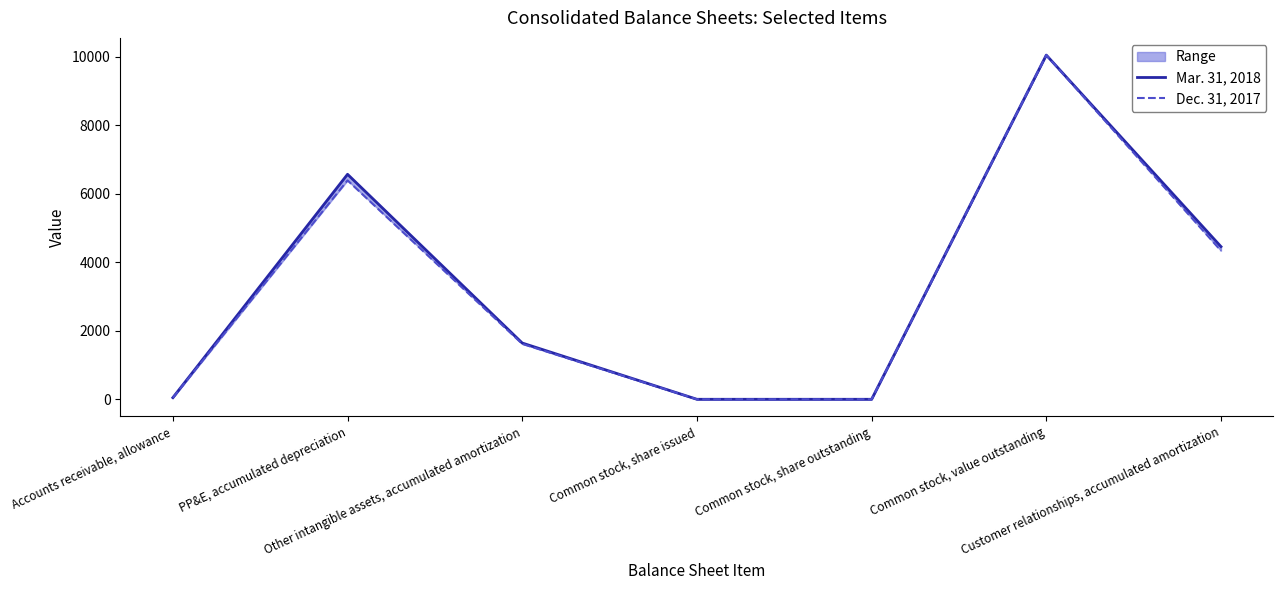

What is the minimum value for Dec. 31, 2017?

1